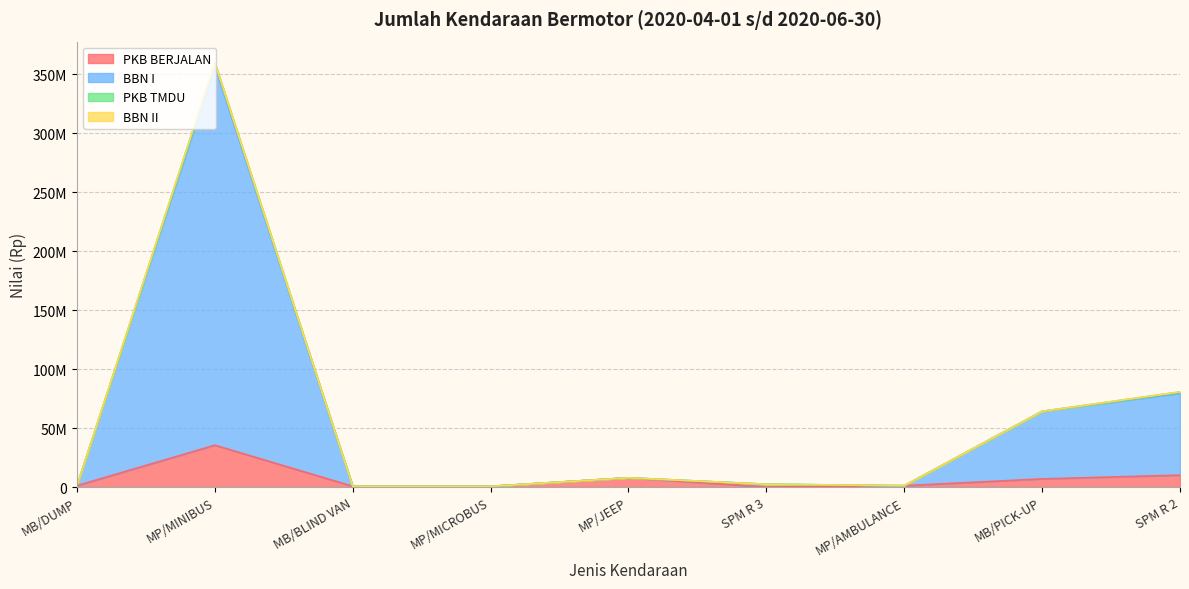

True or false: BBN I has more than 1 interior local peaks.

True